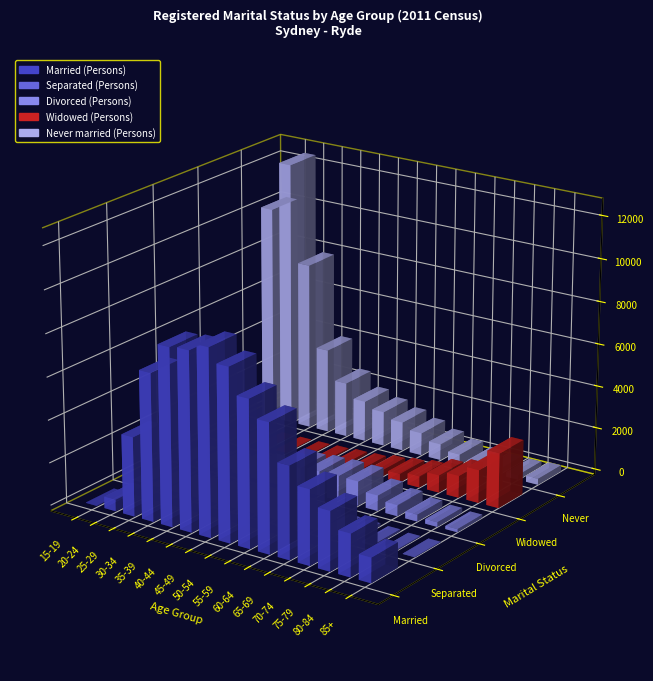

At which label does Divorced (Persons) first exceed 486?

40-44